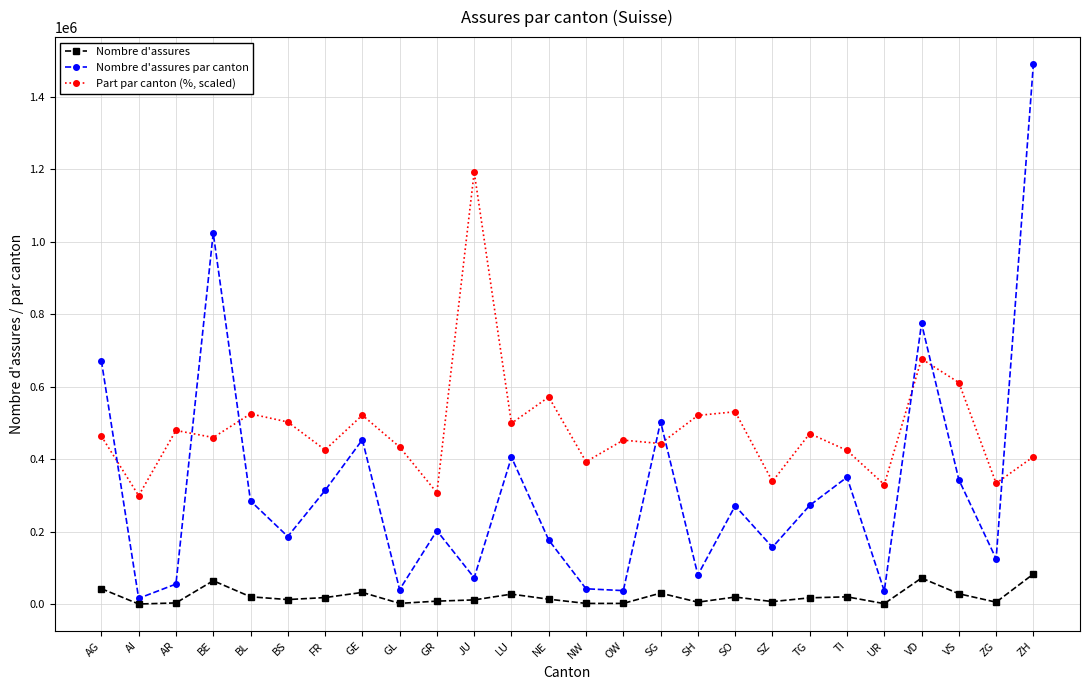

What value does the Part par canton (%, scaled) series have at NW?

393251.7